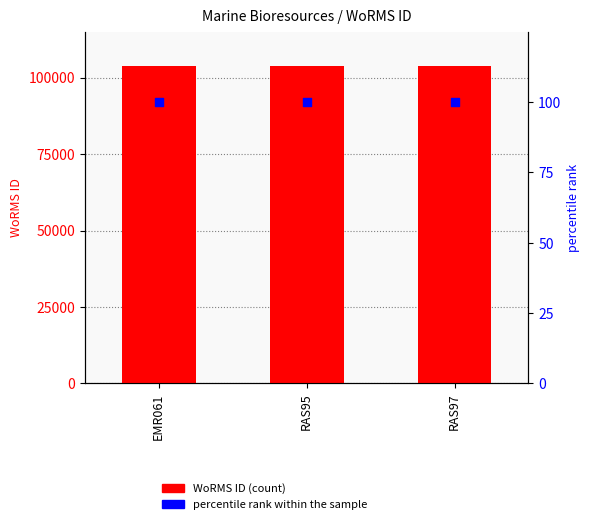

At how many categories does at least one series exceed 11037?

3